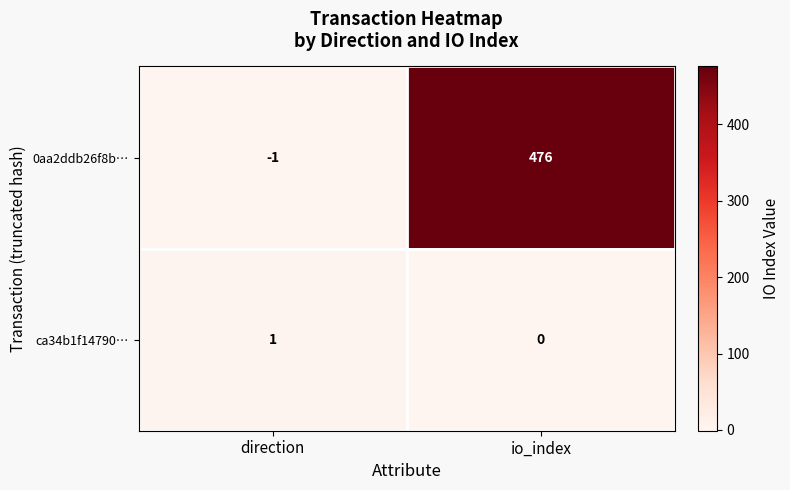

What is the sum of all 0aa2ddb26f8b… values?

475